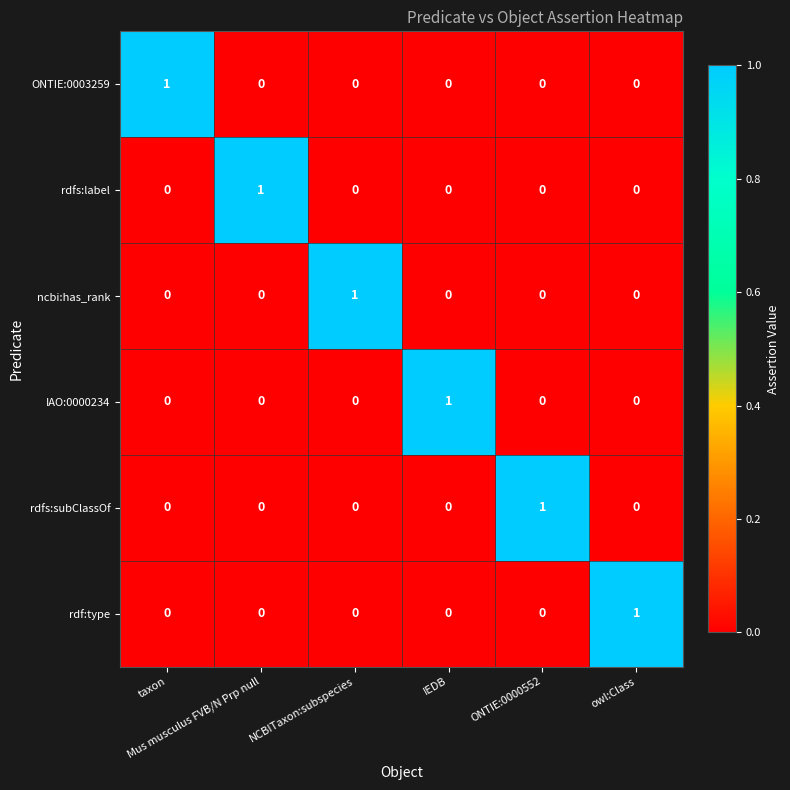

Count the rdf:type values in the range 0 to 1.

6